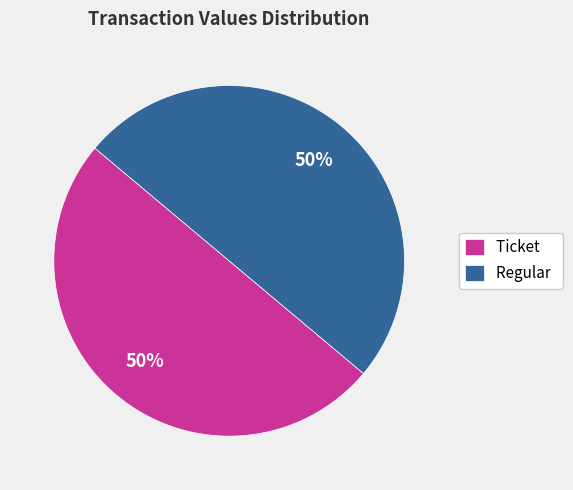

Combined, do Ticket and Regular account for over 50%?

Yes